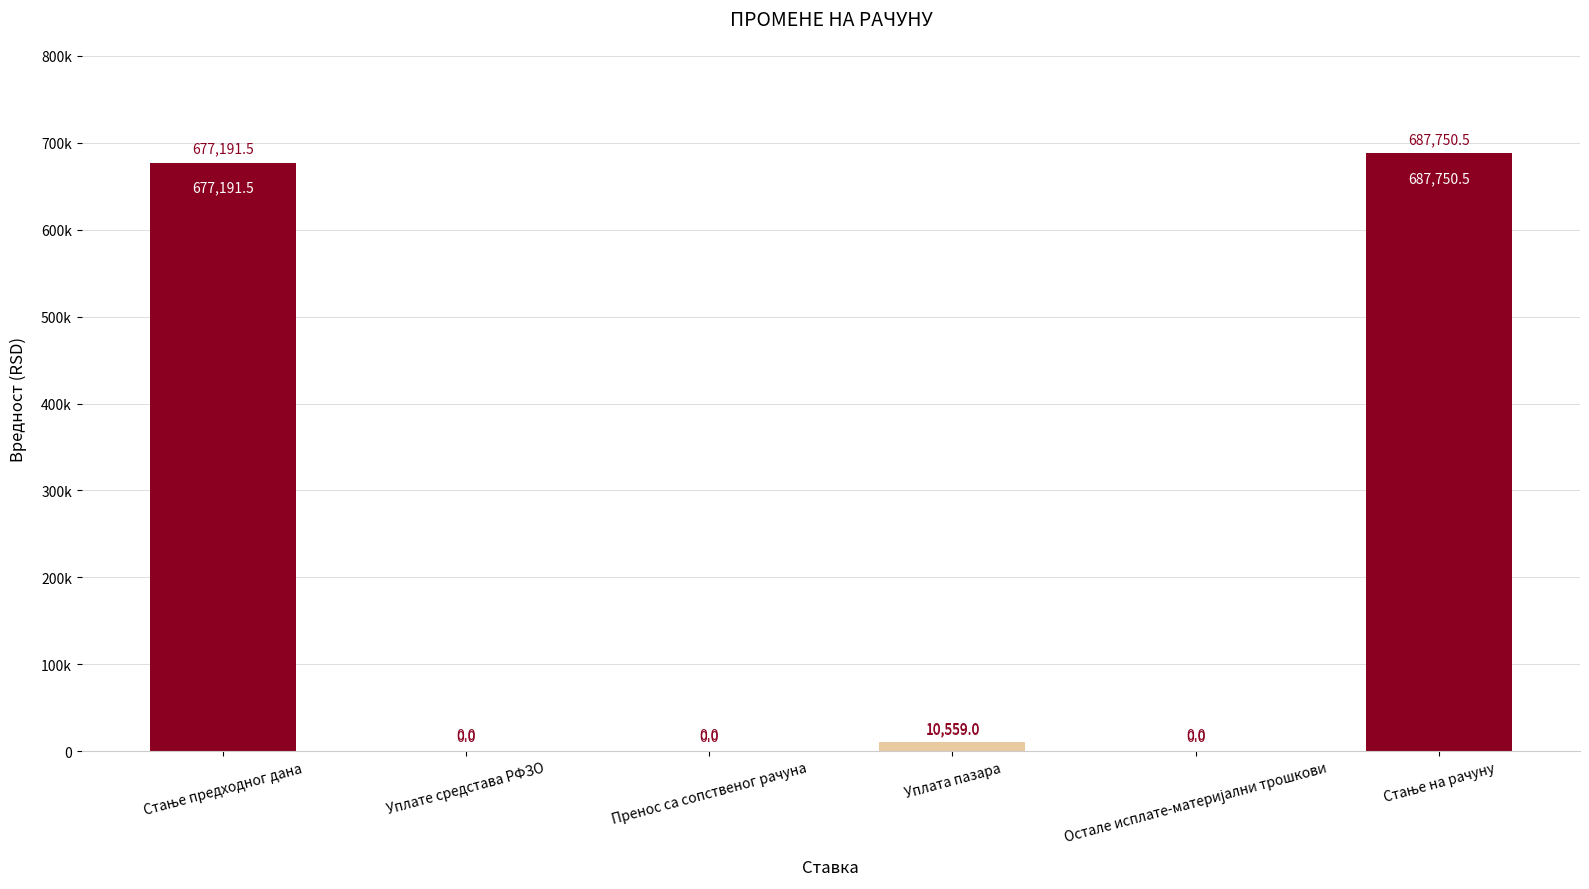

Which category has the lowest value across all series?

Уплате средстава РФЗО